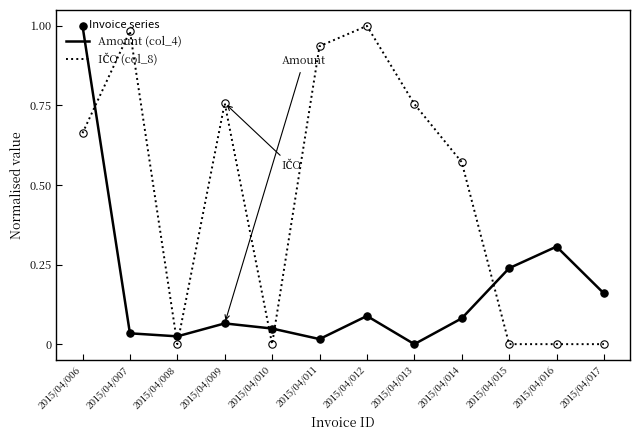

The value of Amount (col_4) at 2015/04/006 is 1.0. True or false?

True